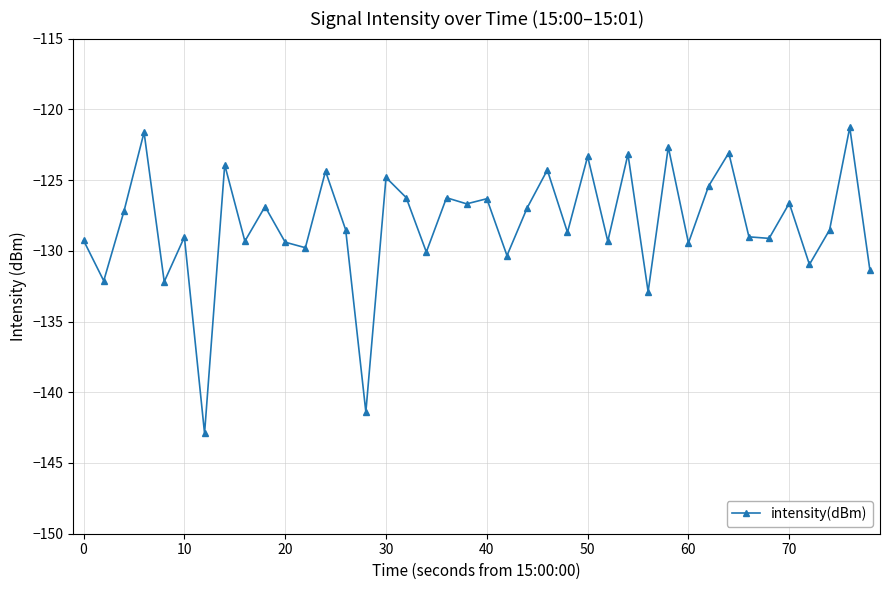

What is the difference between the second highest and minimum values?

21.3